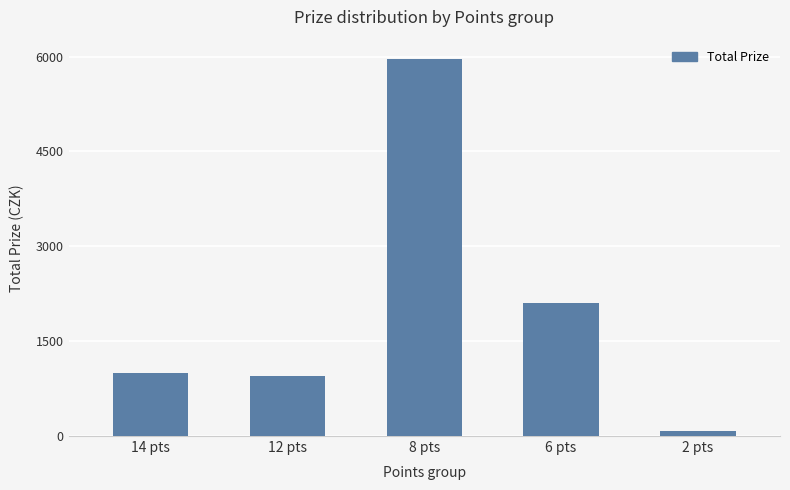

What is the sum of all values?

10088